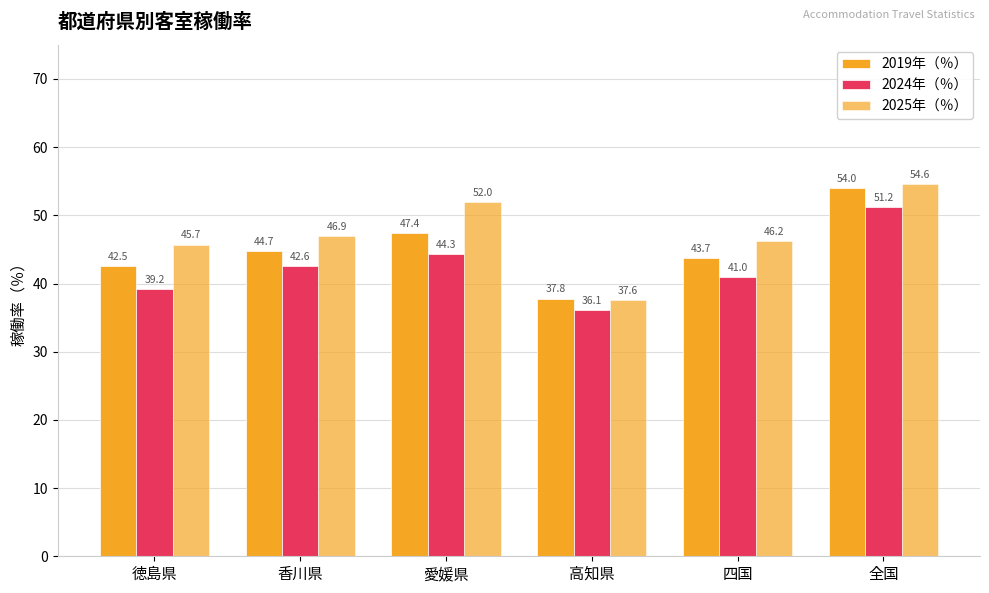

What is the label of the 2nd bar from the left?

香川県